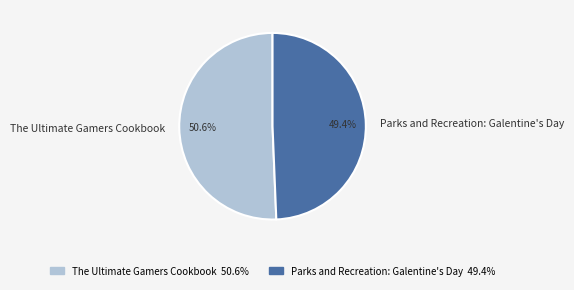

To the nearest percent, what portion does The Ultimate Gamers Cookbook represent?

51%